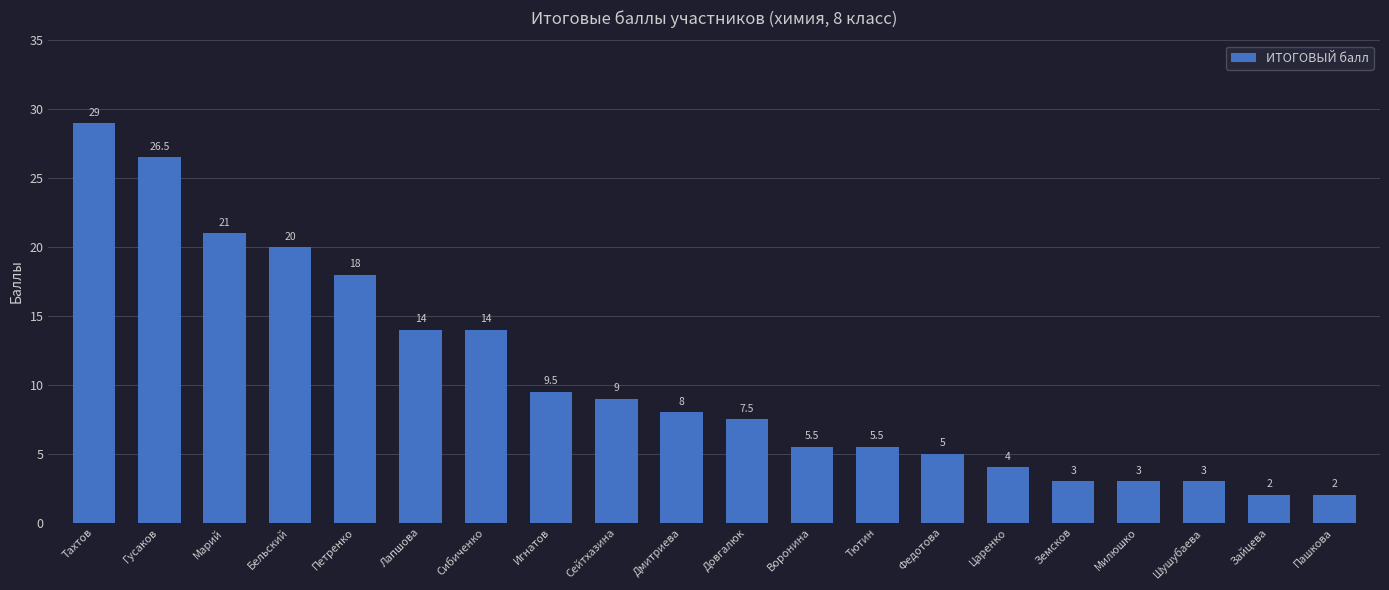

Is it true that the value at Зайцева is 3.3?

False